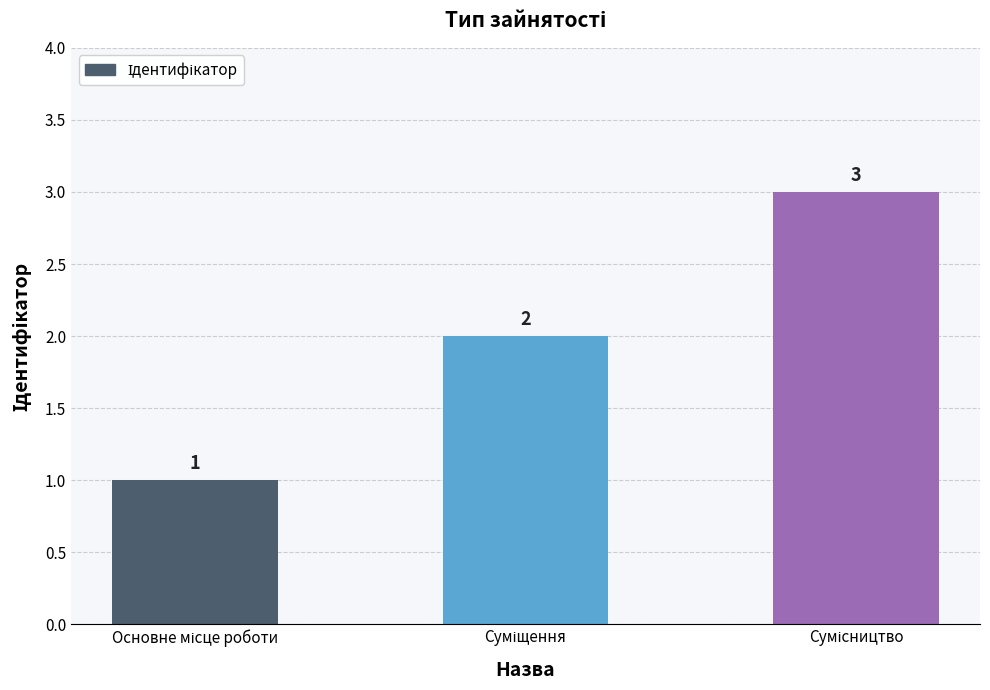

What is the sum of all values?

6